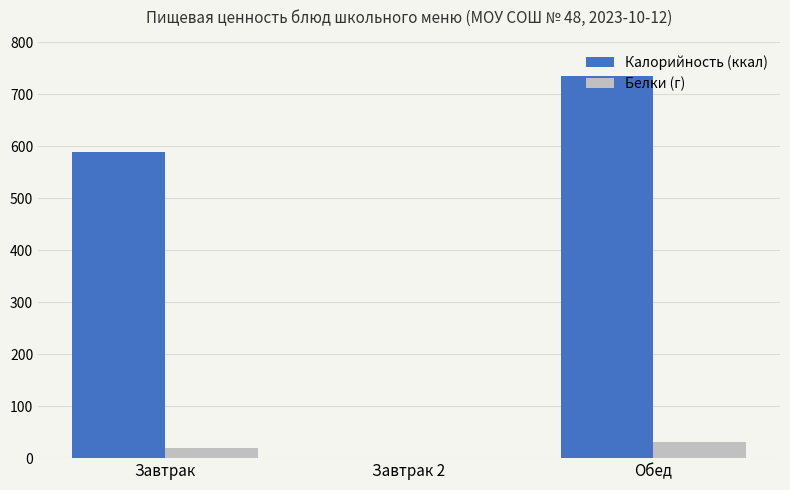

What is the sum of all Белки (г) values?

51.0